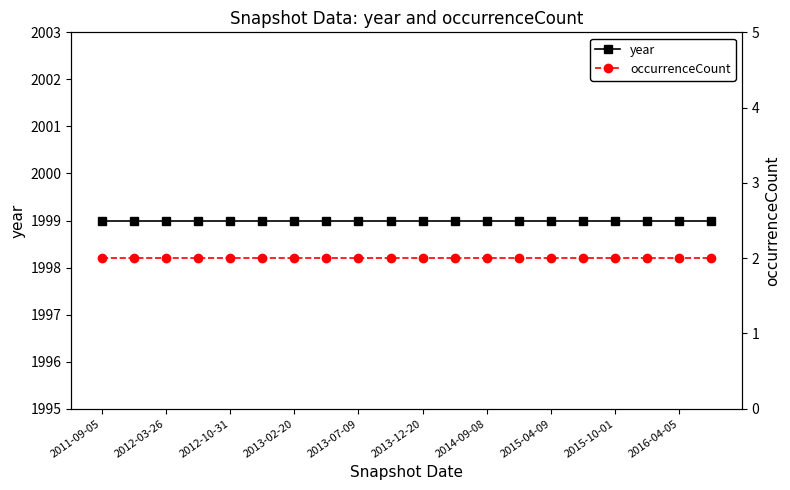

List the labels in order of year value, largest first.

2011-09-05, 2012-03-26, 2012-10-31, 2013-02-20, 2013-07-09, 2013-12-20, 2014-09-08, 2015-04-09, 2015-10-01, 2016-04-05, 10, 11, 12, 13, 14, 15, 16, 17, 18, 19